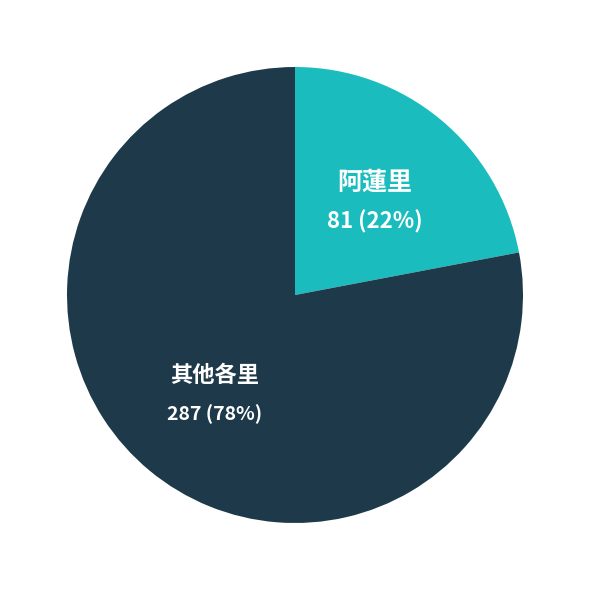

How many slices are in this pie chart?

2